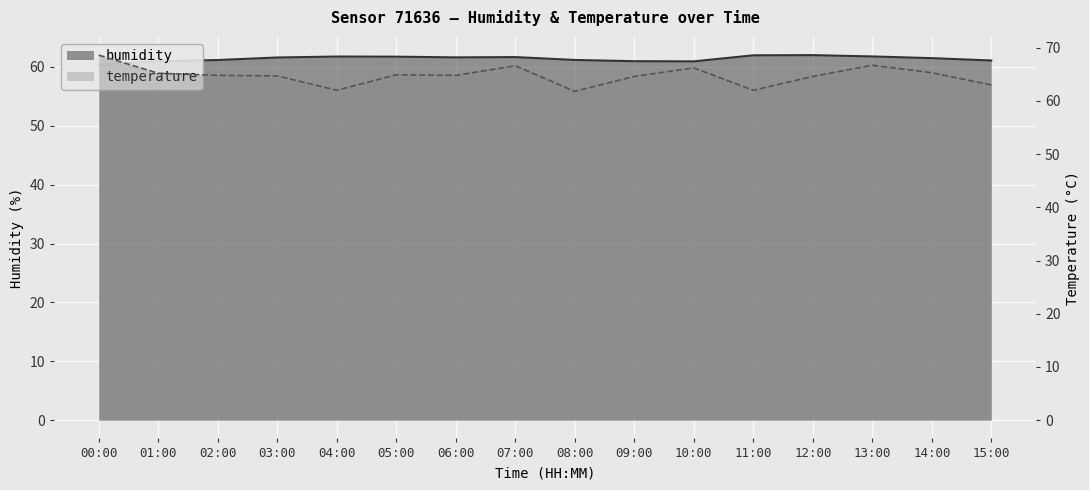

Reading left to right, list all the values displayed in this chart.

humidity: 60.4	61.0	61.2	61.6	61.8	61.8	61.6	61.7	61.2	61.0	61.0	62.0	62.0	61.8	61.5	61.1
temperature: 68.6	65.2	64.8	64.7	62.0	64.9	64.8	66.6	61.8	64.6	66.2	62.0	64.6	66.7	65.3	63.0